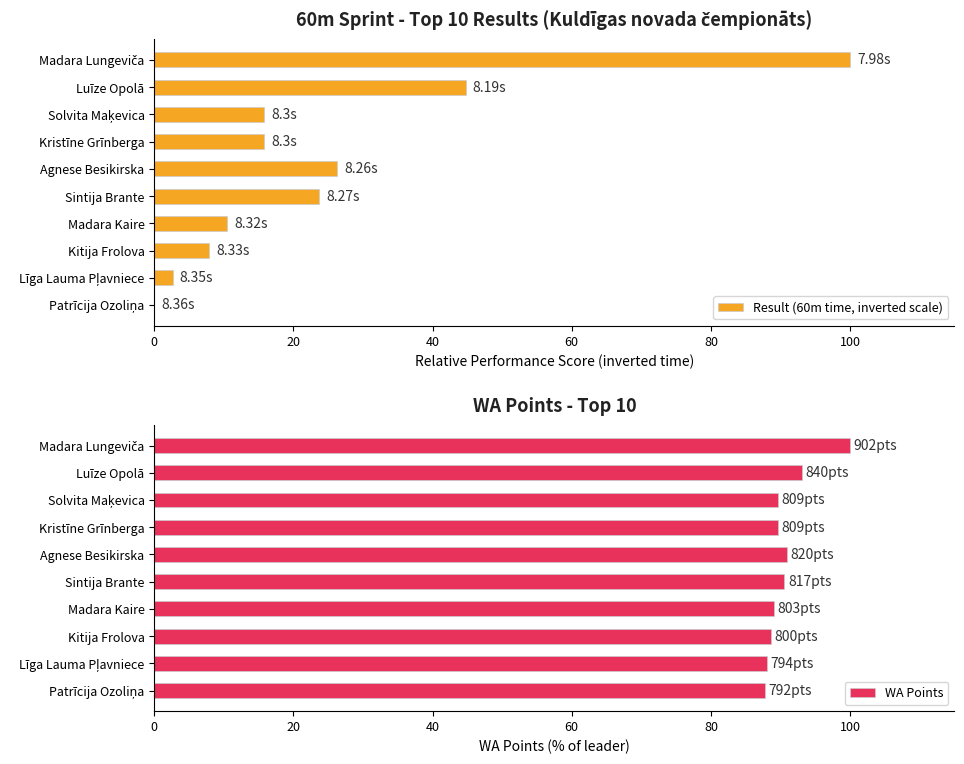

What is the sum of all Result (60m time, inverted scale) values?

247.4